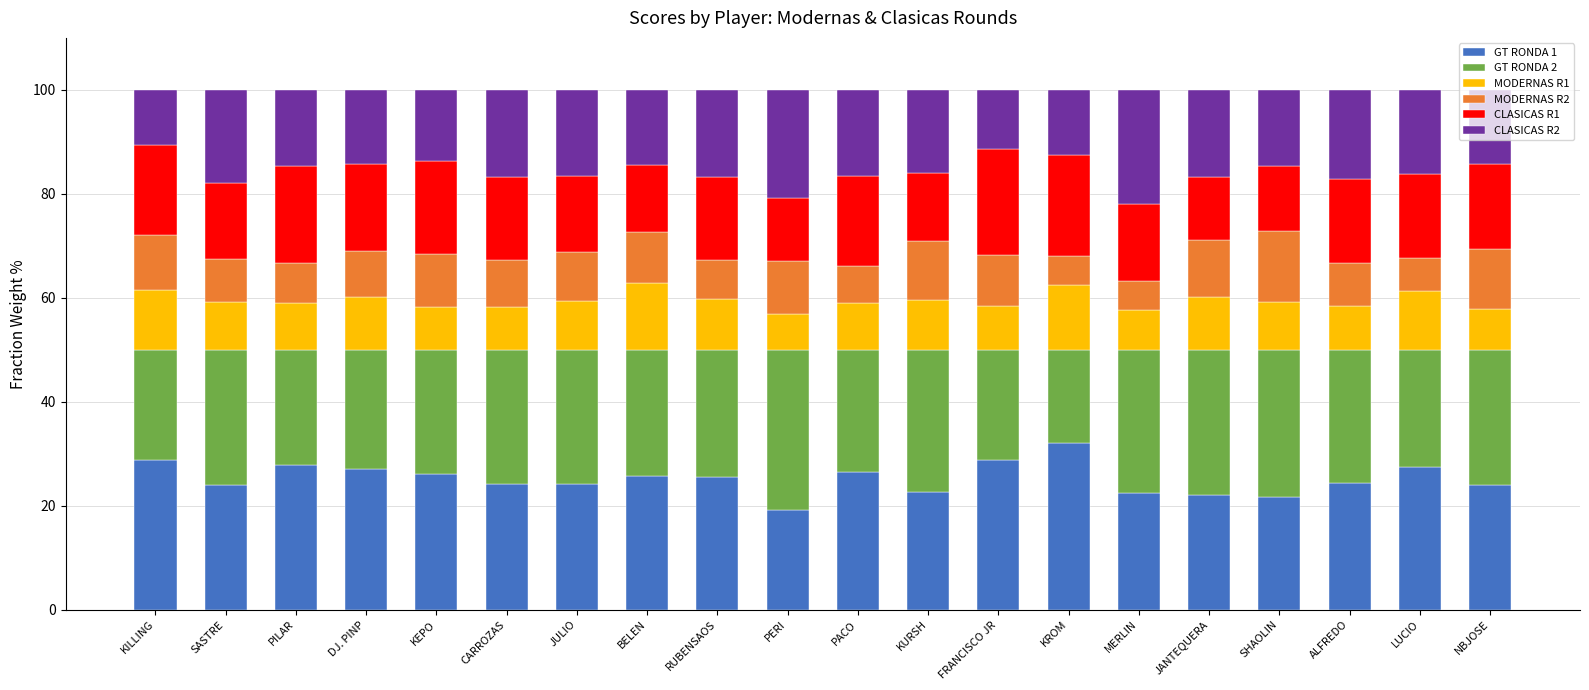

What is the minimum value for GT RONDA 1?

19.1